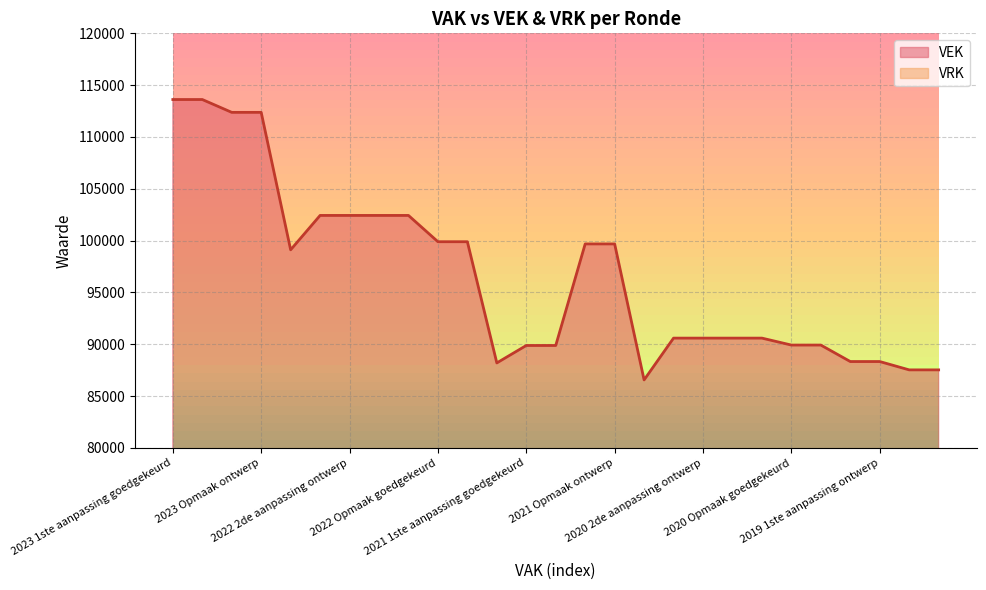

The value at 2023 1ste aanpassing ontwerp is 160314. True or false?

False